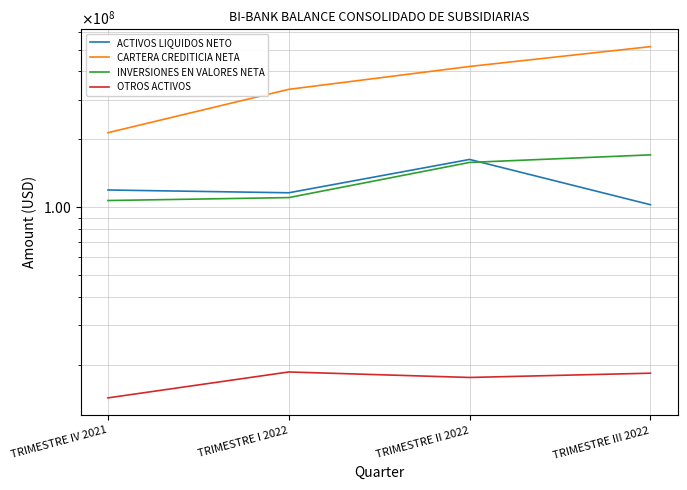

Count the number of categories in the chart.

4